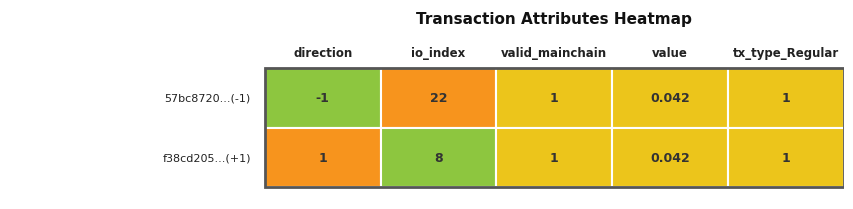

Is the value of f38cd20546ee9e0cd6e2b790564d3bbd0325be4 at direction greater than the value of 57bc87204ceb572bbc94c40a219549b8c175560 at direction?

Yes